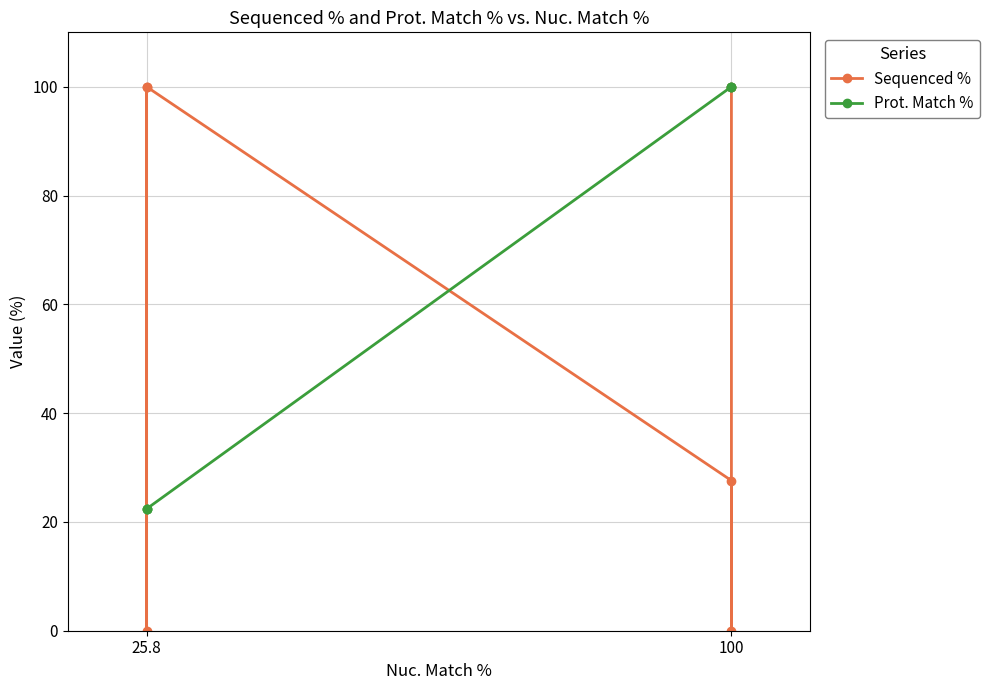

How many values in the Sequenced % series are below 100?

3